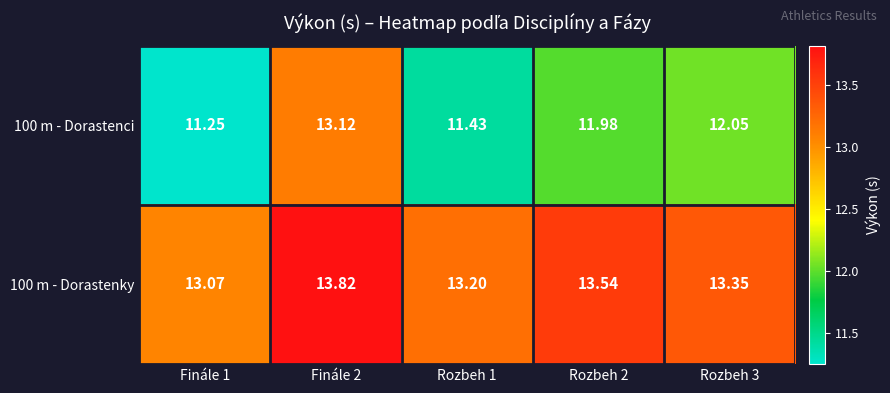

What is the spread (max minus min) of values at Finále 2?

0.7